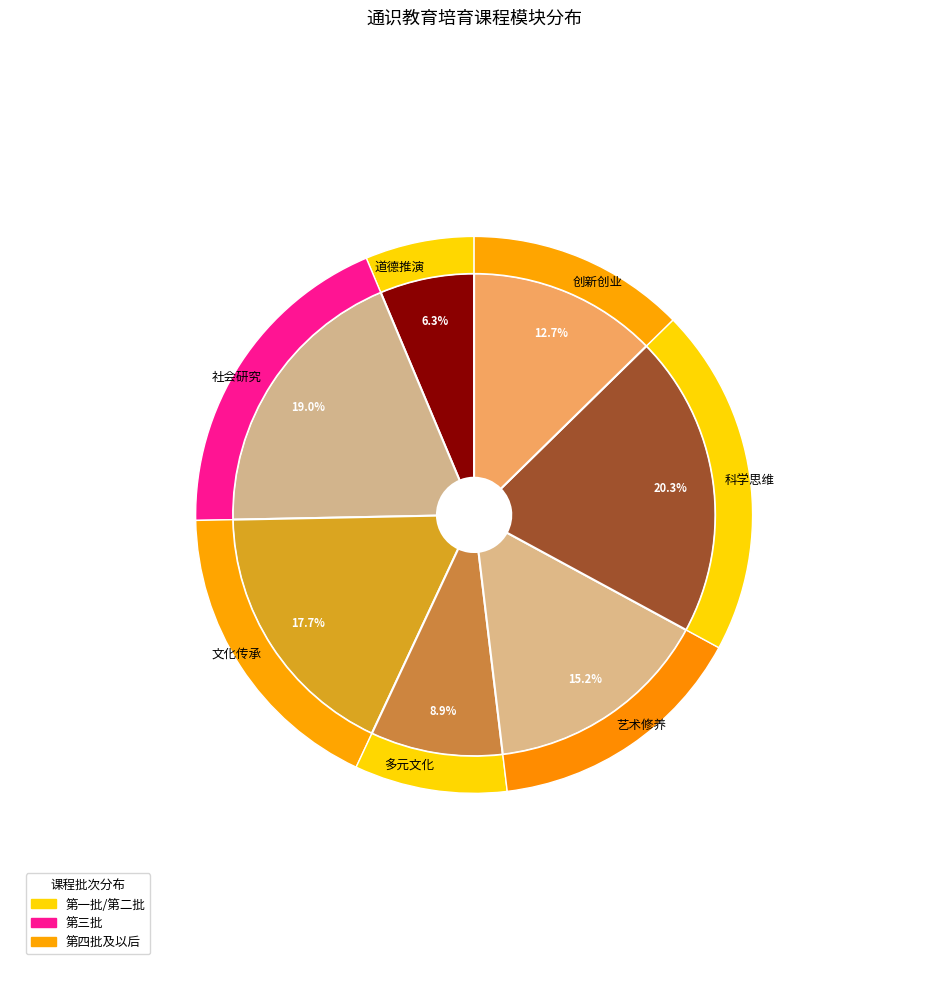

Which slice is the largest?

科学思维